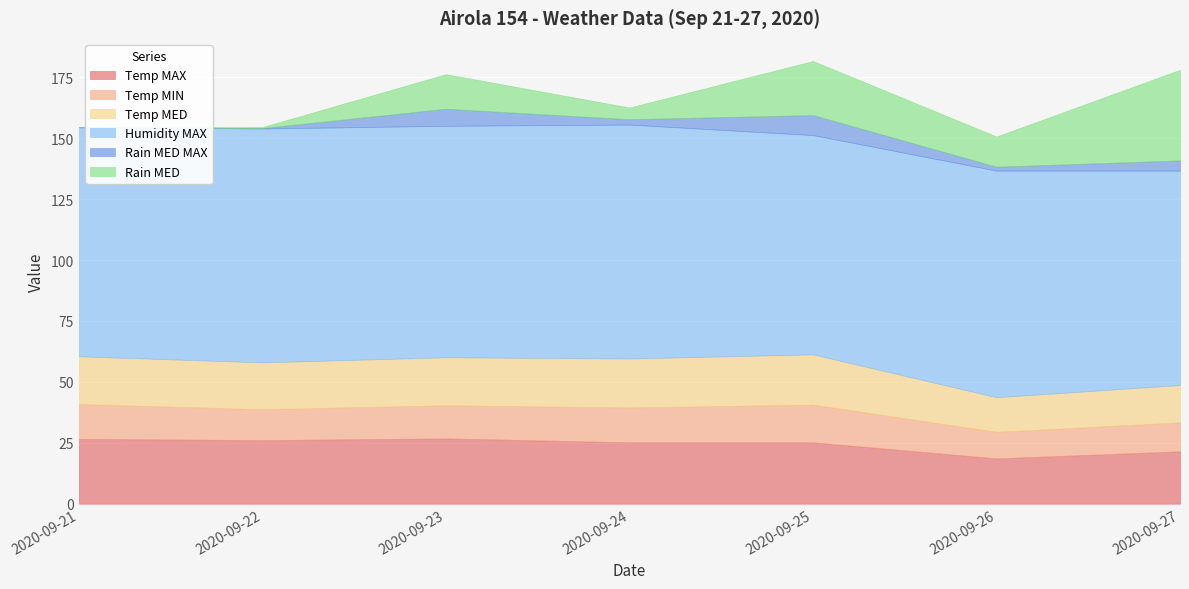

Which series has the largest total across all categories?

Humidity MAX